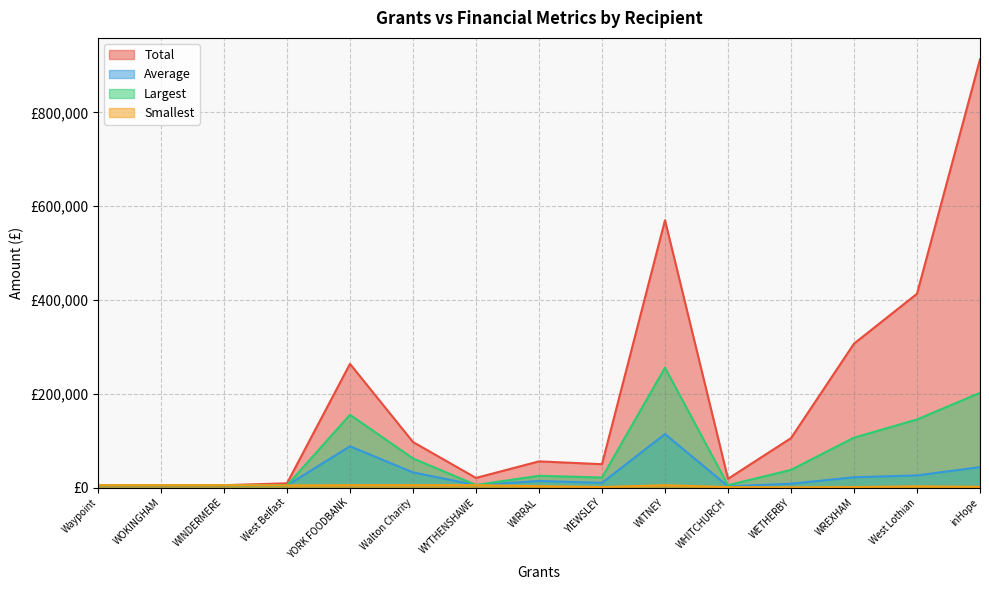

What is the spread (max minus min) of values at WHITCHURCH?

17756